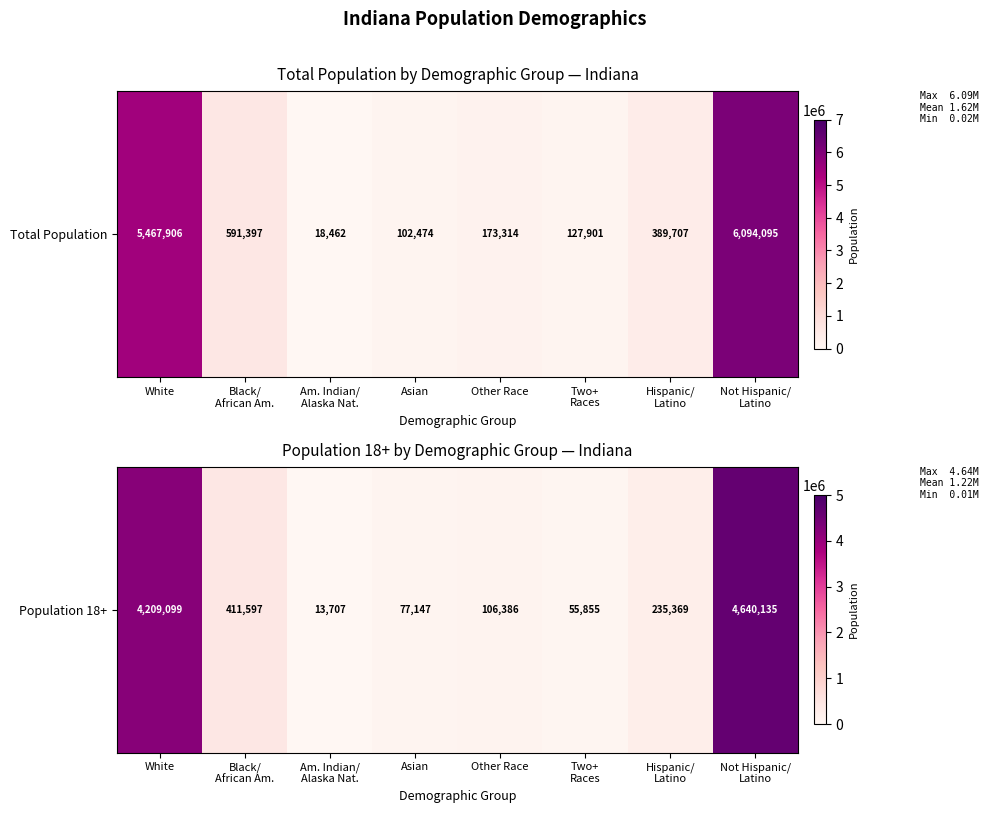

How many series are shown in this chart?

1